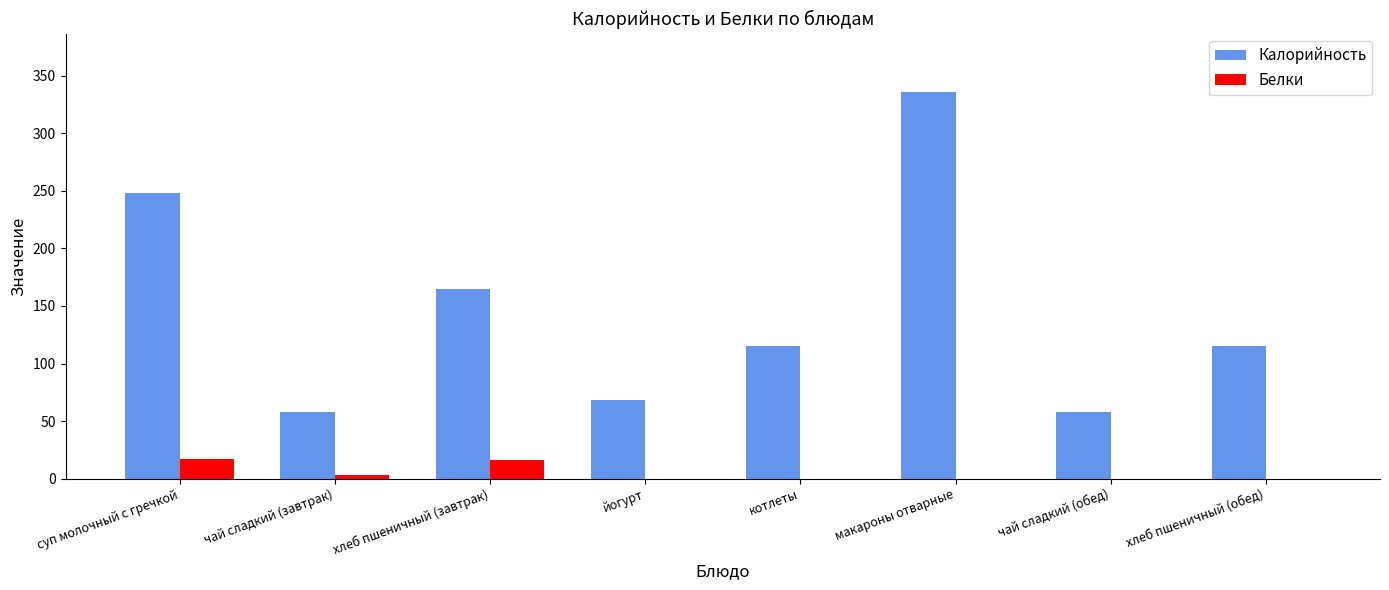

How many groups of bars are there?

8